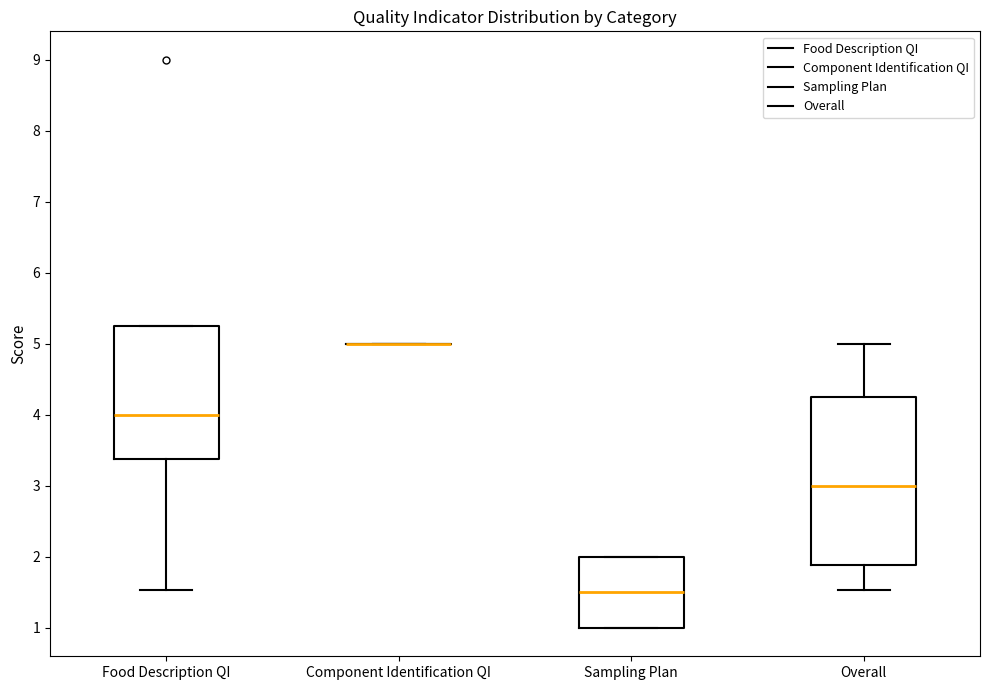

Comparing the boxes themselves (not the whiskers), which one is the tallest?

Overall